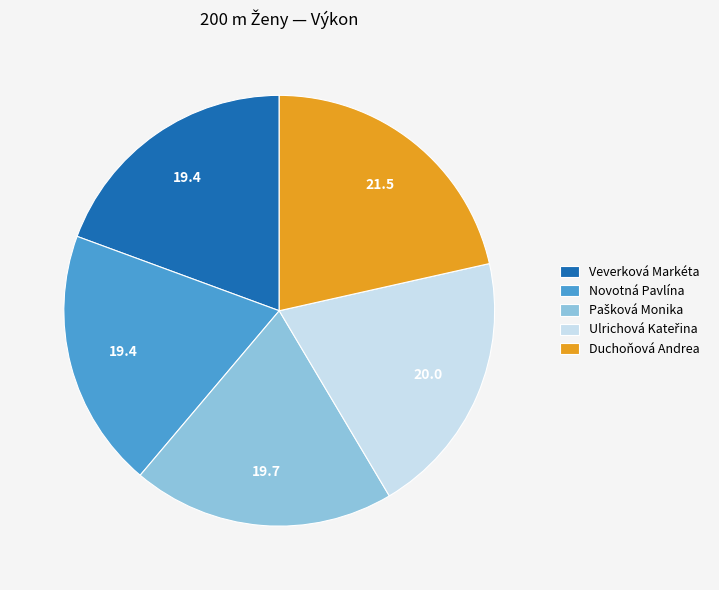

Is there a majority slice in this chart?

No